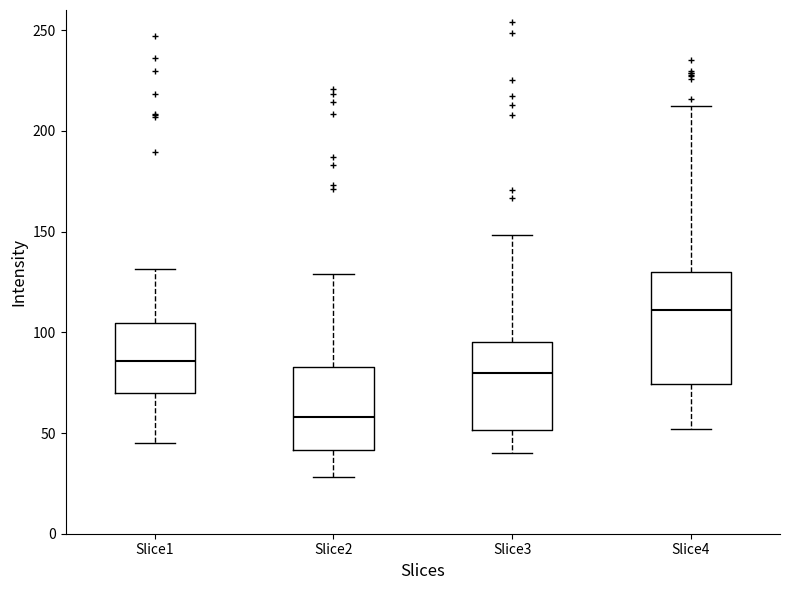

Where does the lower whisker of the box for Slice3 end on the y-axis? The values are not printed on the chart, so give them approximately, as read against the axis.

40